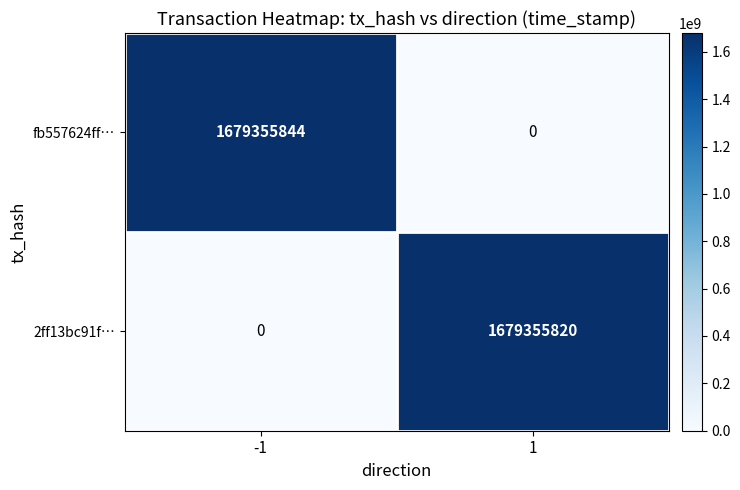

What is the maximum value shown in the chart?

1679355844